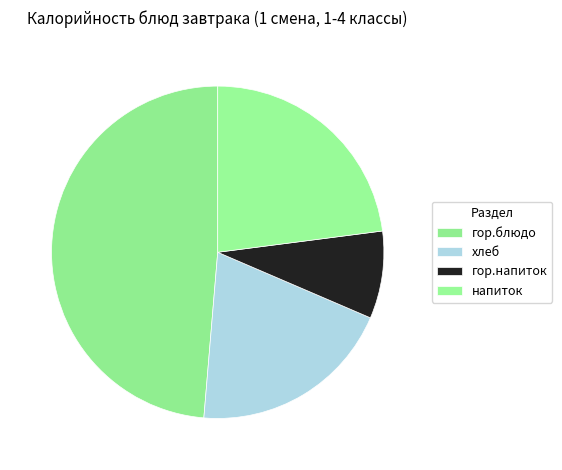

What is the ratio of the value at напиток to the value at хлеб?

1.2